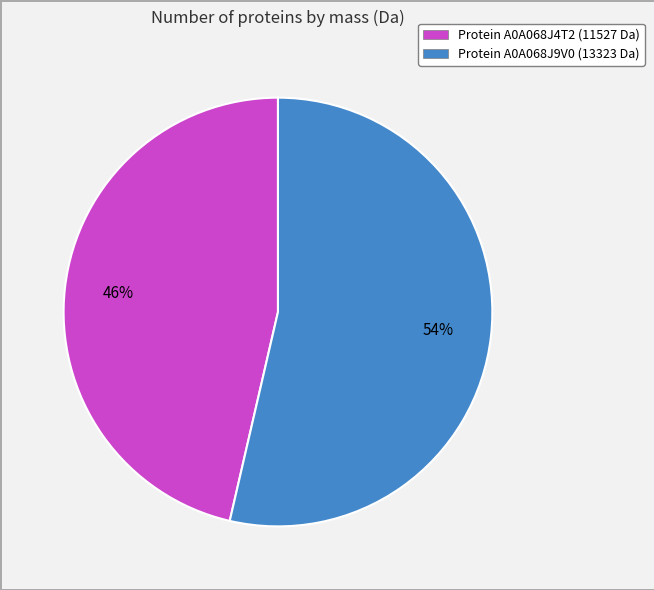

Between Protein A0A068J9V0 (13323 Da) and Protein A0A068J4T2 (11527 Da), which is larger?

Protein A0A068J9V0 (13323 Da)